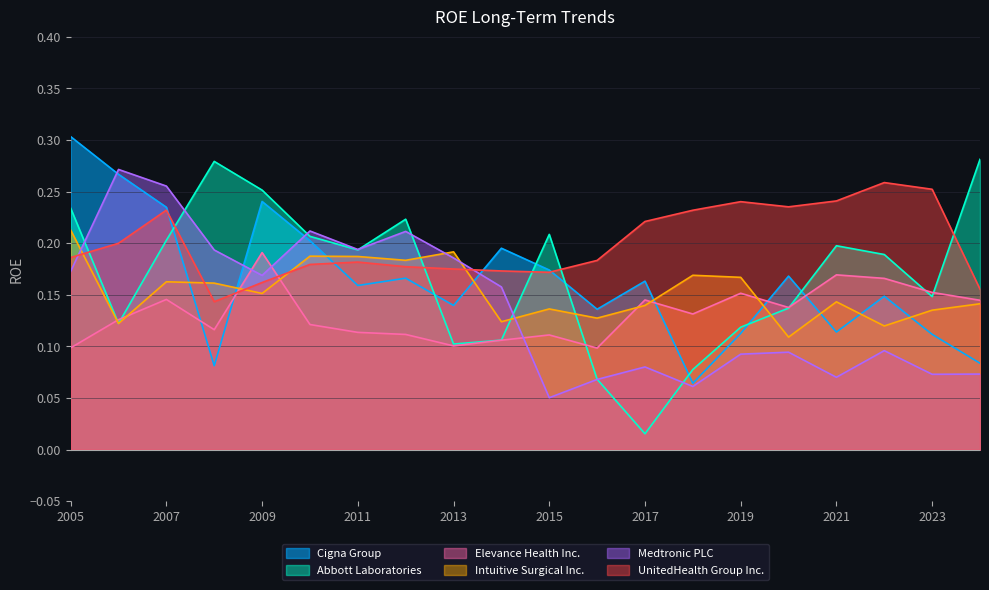

The Medtronic PLC series shows 0.5 at 2006. True or false?

False